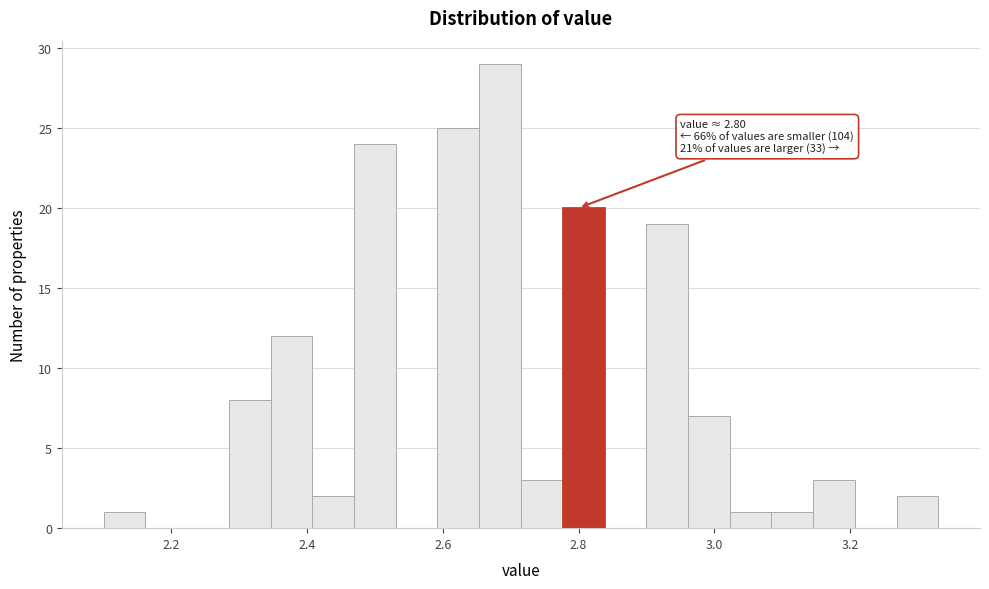

Read against the x-axis, roughly where is the centre of the tallest bar?

2.68